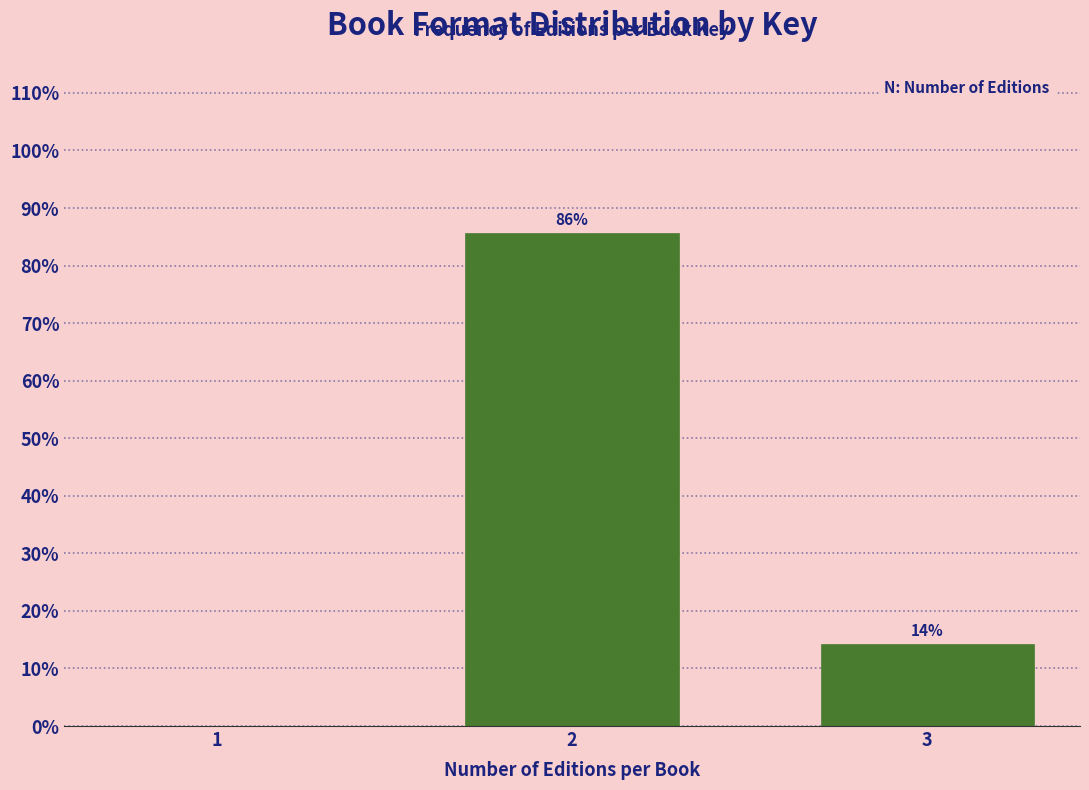

Between 1 and 3, which is larger?

3